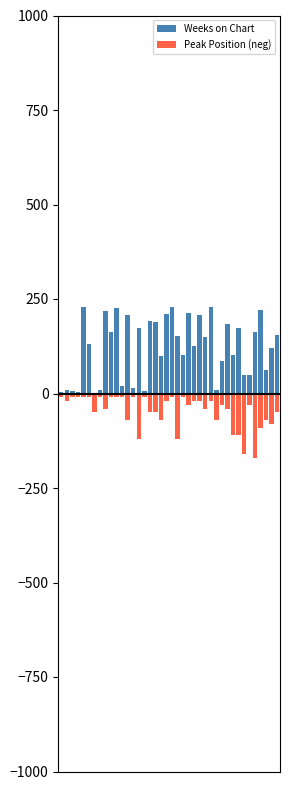

Rank the series at 26 from lowest to highest value.

Peak Position (neg), Weeks on Chart